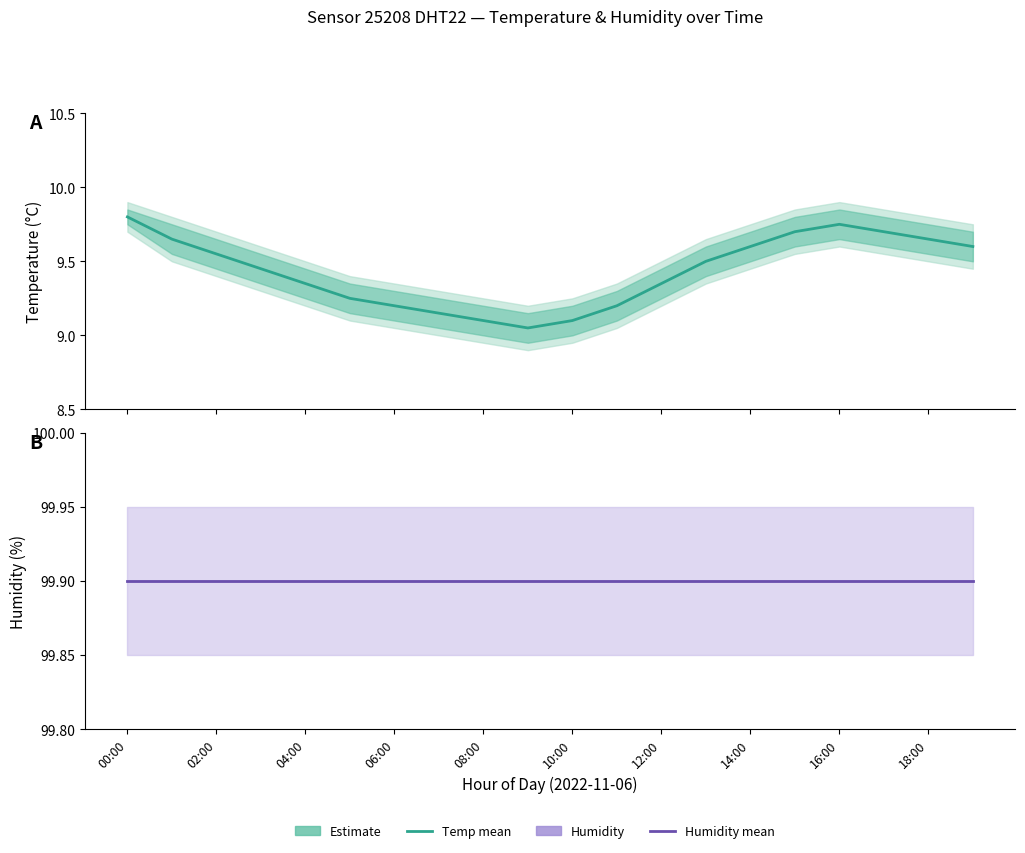

Does the chart display data point markers on the line(s)?

No